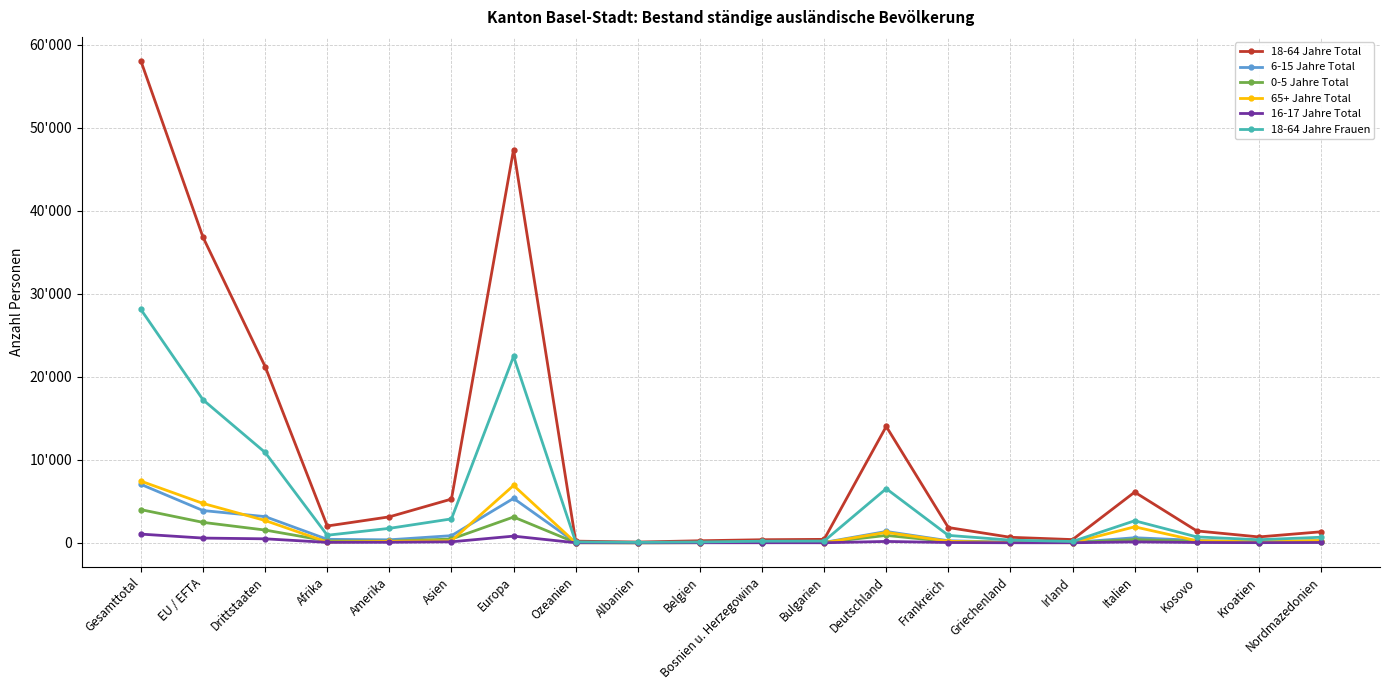

Reading right to left, what are all the values shown in this chart?

18-64 Jahre Total: 1325	708	1431	6107	386	662	1839	14021	414	369	244	89	199	47395	5269	3128	2023	21244	36826	58070
6-15 Jahre Total: 265	54	291	609	38	63	247	1364	44	31	27	10	28	5354	859	360	418	3156	3885	7041
0-5 Jahre Total: 109	34	145	389	22	55	147	889	35	16	21	6	15	3106	452	193	222	1535	2461	3996
65+ Jahre Total: 273	168	247	1924	12	24	179	1255	7	130	16	2	10	6911	248	174	84	2687	4744	7431
16-17 Jahre Total: 37	15	38	110	4	4	33	163	4	8	4	2	6	803	120	62	52	479	568	1047
18-64 Jahre Frauen: 668	370	709	2654	157	322	893	6523	207	190	97	53	103	22466	2882	1740	910	10888	17231	28119